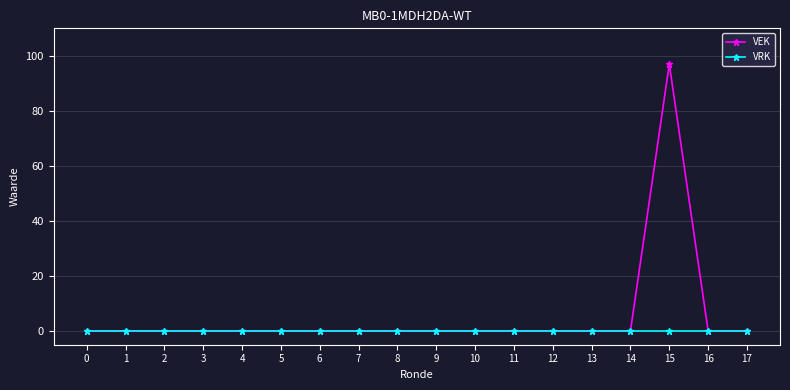

Is this an area chart (filled region under the line)?

No